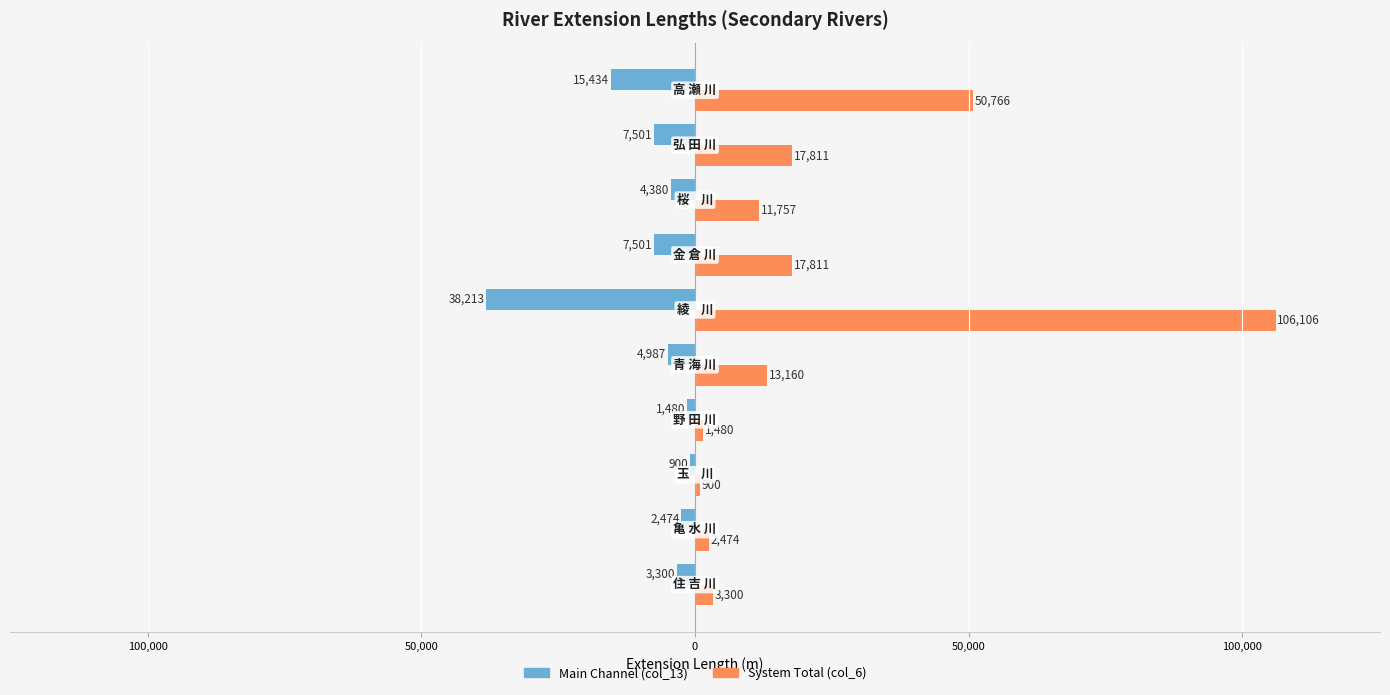

What are all the series names shown in the legend?

Main Channel (col_13), System Total (col_6)